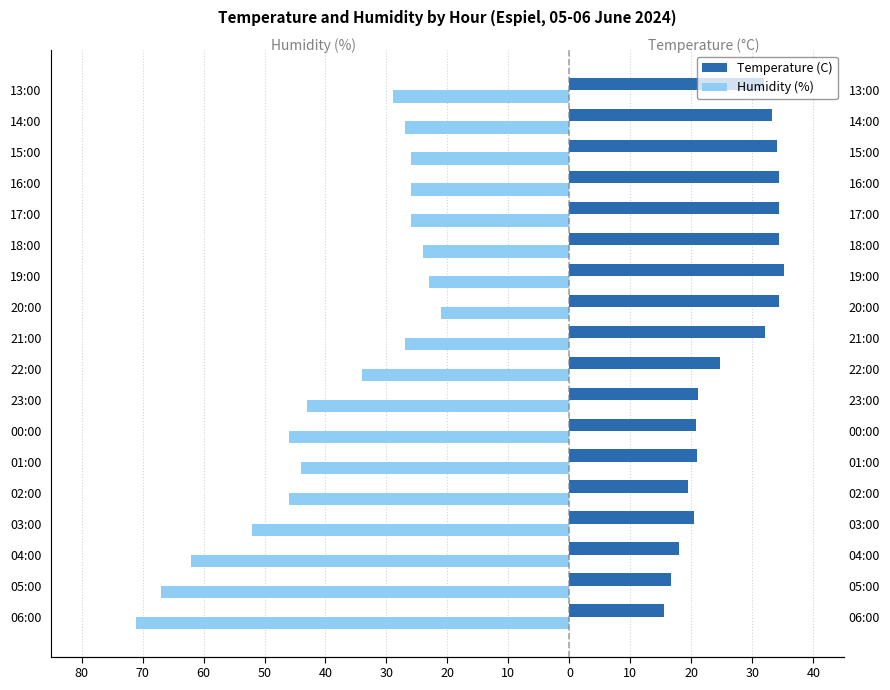

Is it true that Humidity (%) equals -12.6 at 18:00?

False